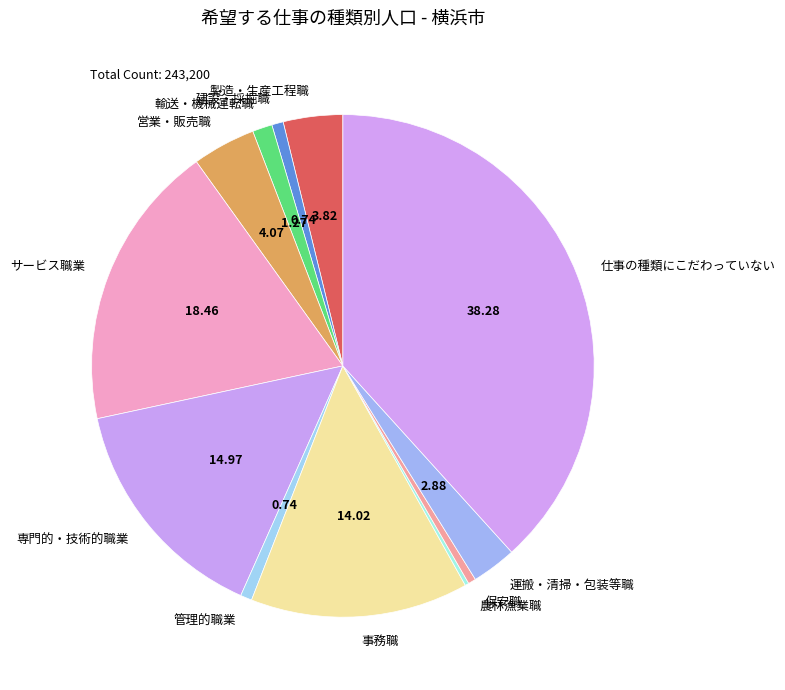

What is the largest slice in the pie chart?

仕事の種類にこだわっていない